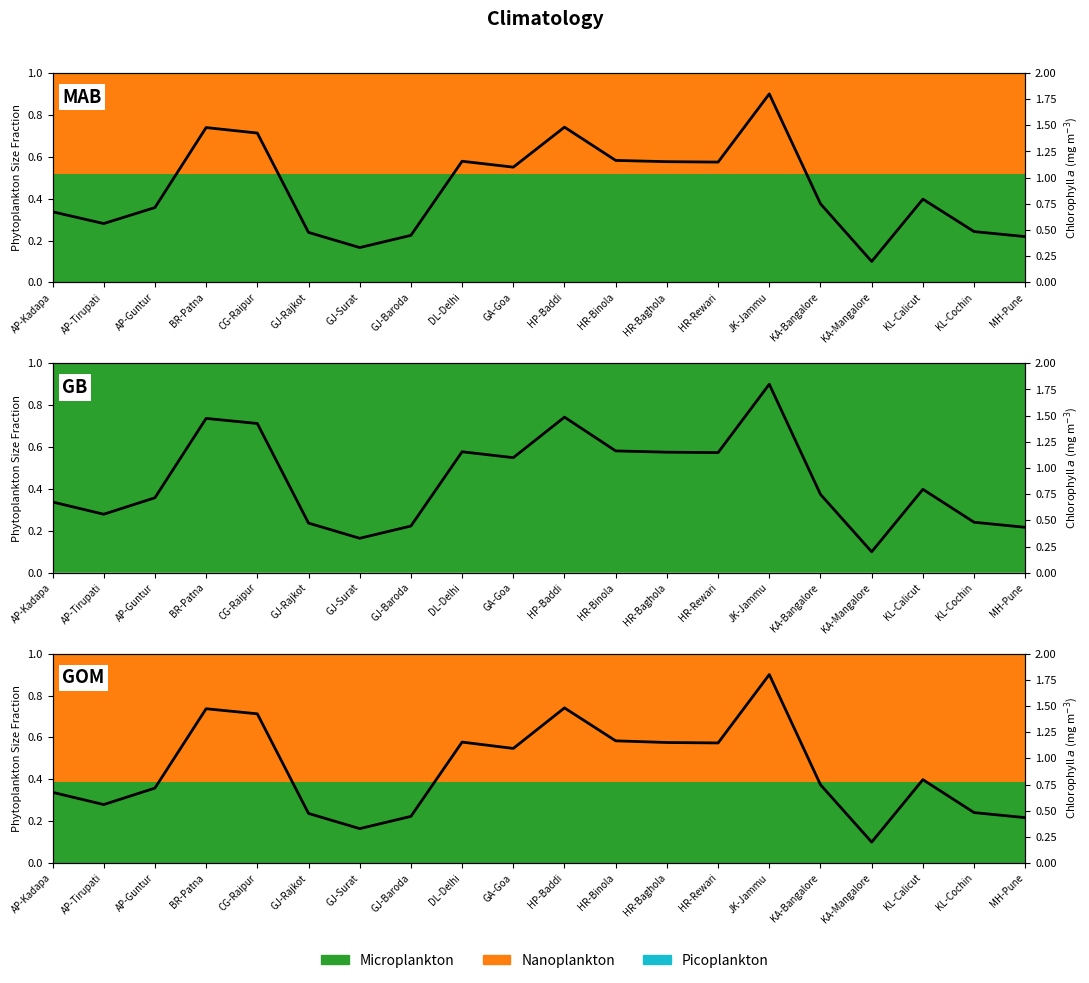

The chart shows a value of 0.7 at AP-Kadapa. True or false?

True